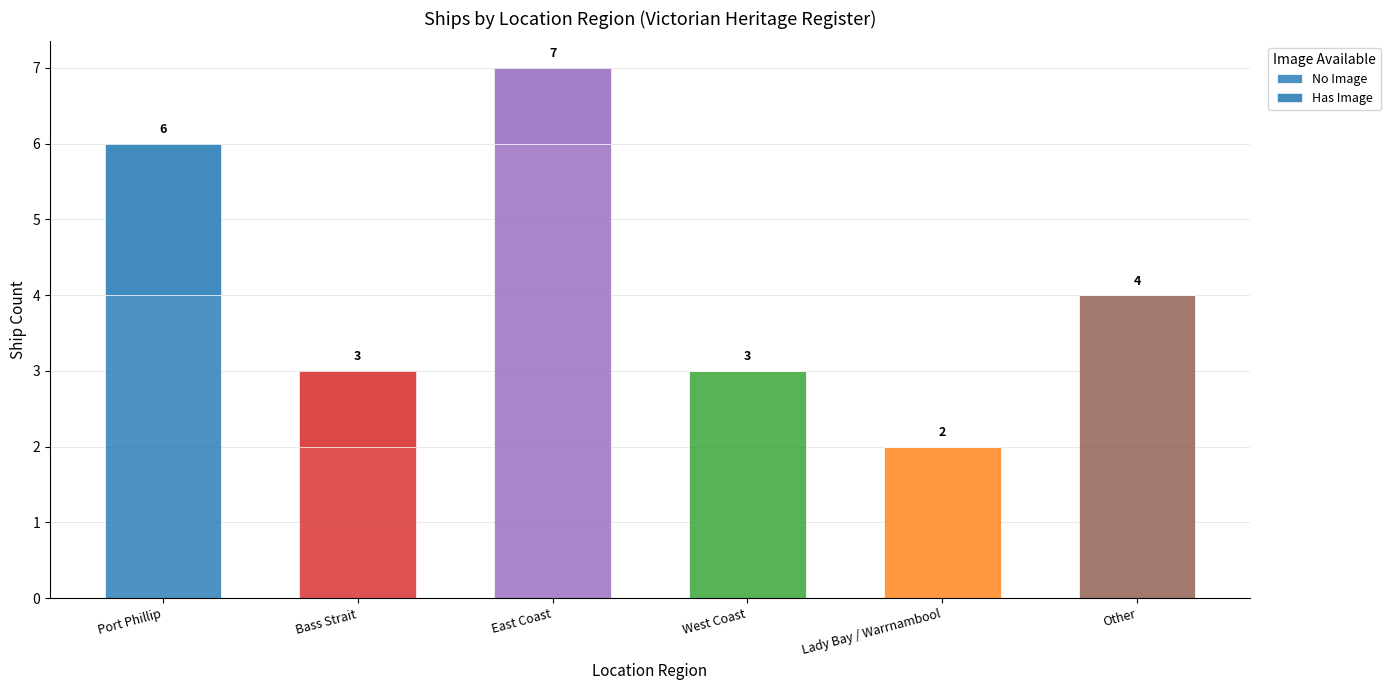

How many distinct data groups are displayed?

2